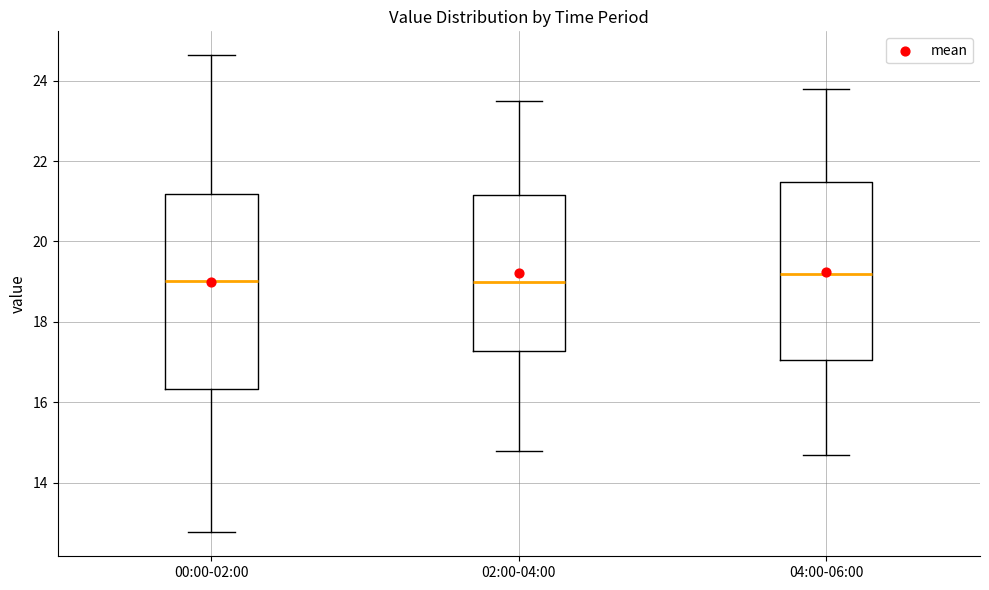

Where does the median line of the box for 02:00-04:00 sit on the y-axis? The values are not printed on the chart, so give them approximately, as read against the axis.

19.0